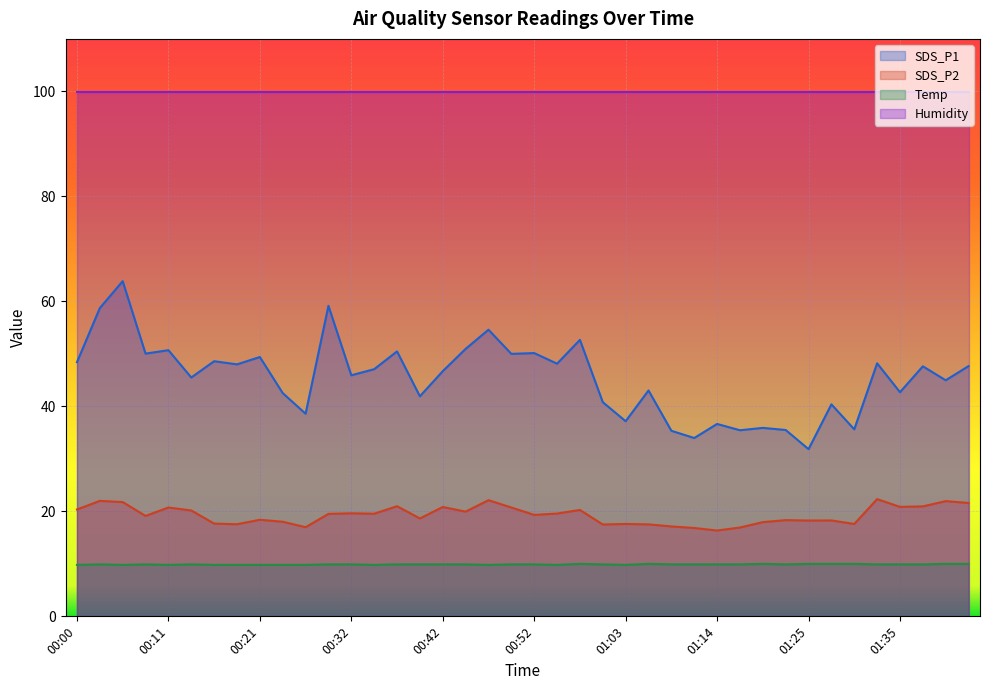

Which has a higher value, 00:55 or 01:19?

00:55